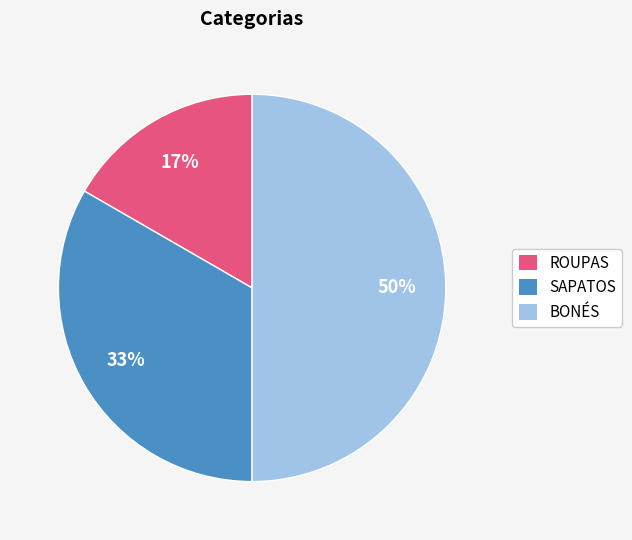

How many slices are in this pie chart?

3